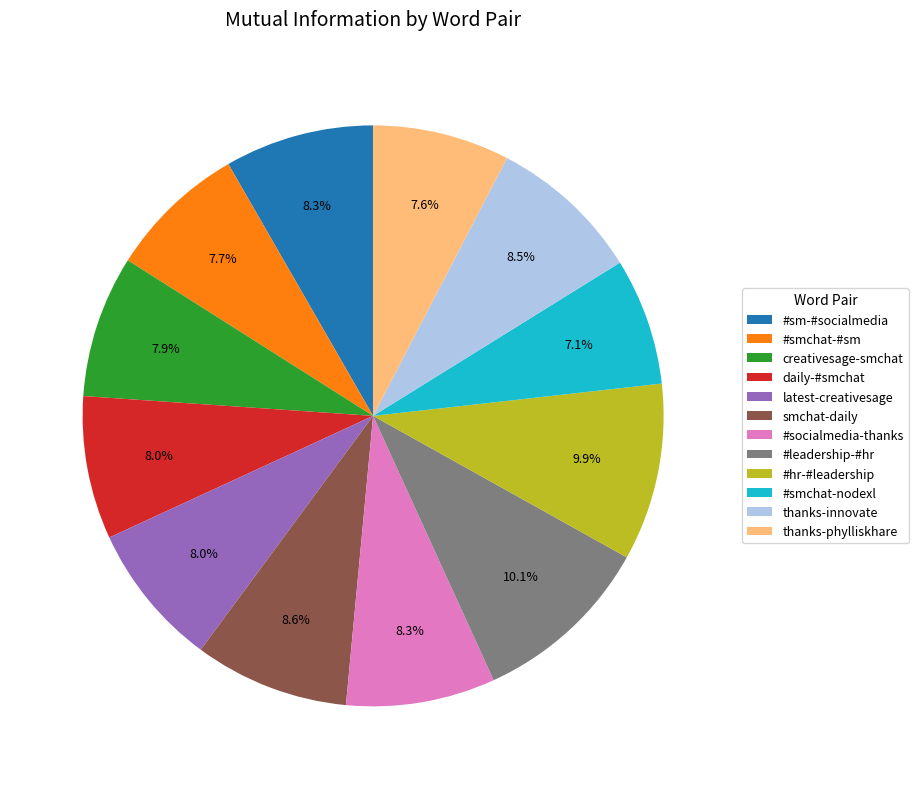

How much of the chart is everything except #socialmedia-thanks?

91.7%